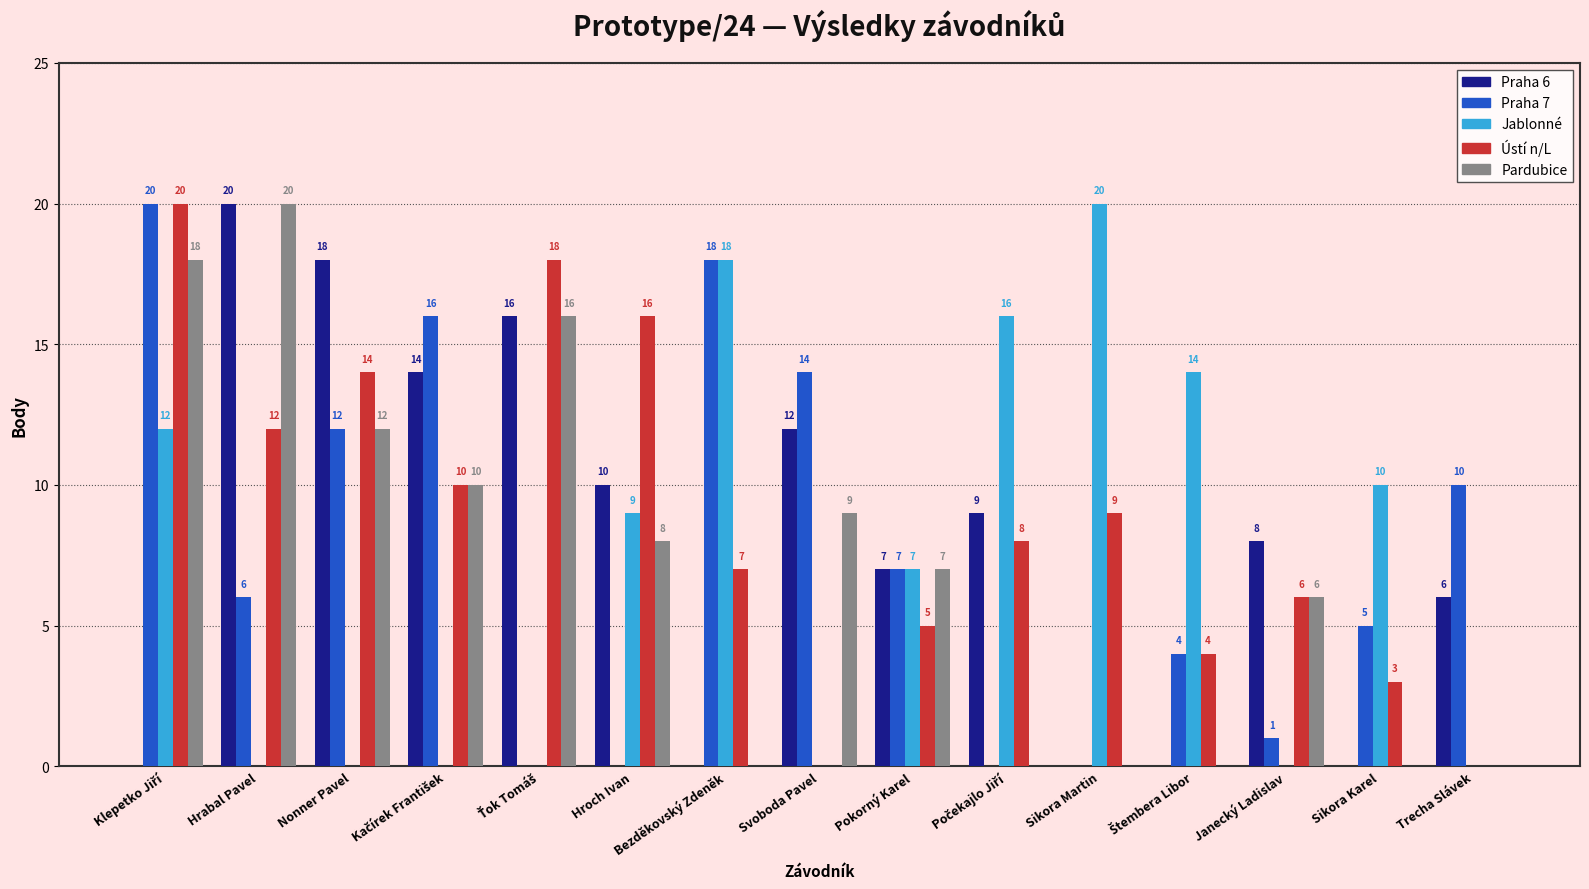

Between Bezděkovský Zdeněk and Sikora Martin, which series saw the biggest shift?

Praha 7